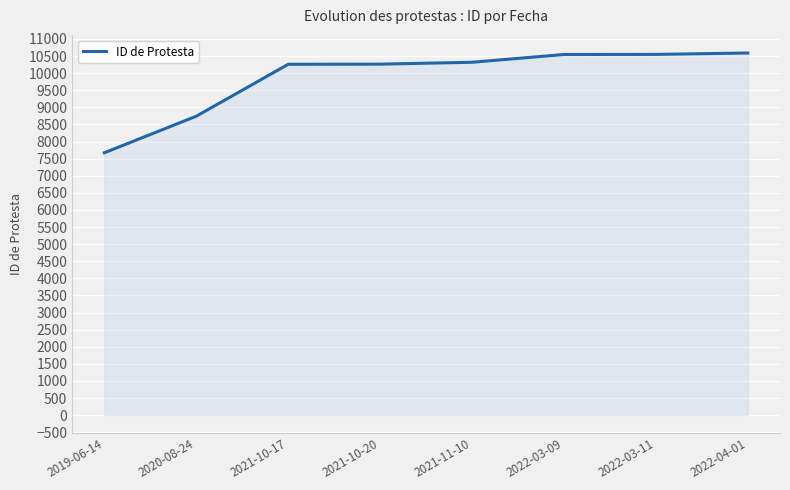

Does the chart display data point markers on the line(s)?

No